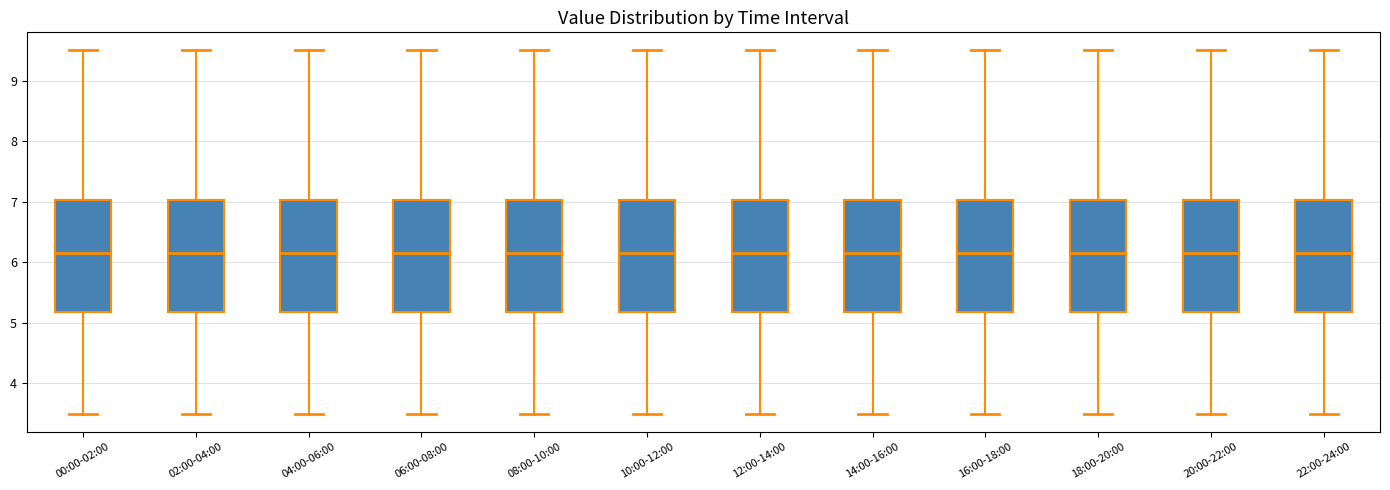

Where is the upper edge of the box for 16:00-18:00 on the y-axis? The values are not printed on the chart, so give them approximately, as read against the axis.

7.0